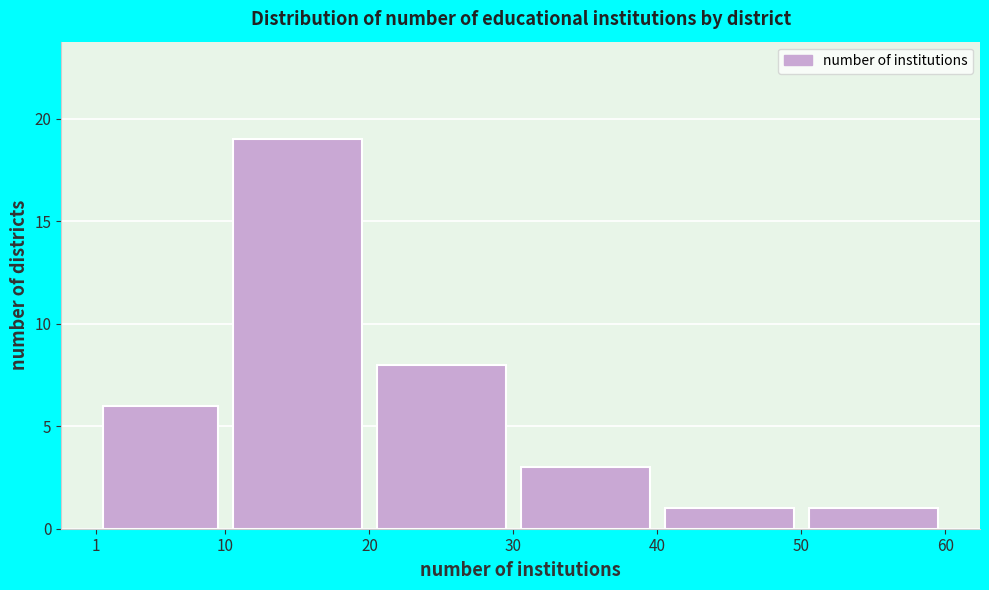

Which range on the x-axis has the tallest bar?

10 to 20